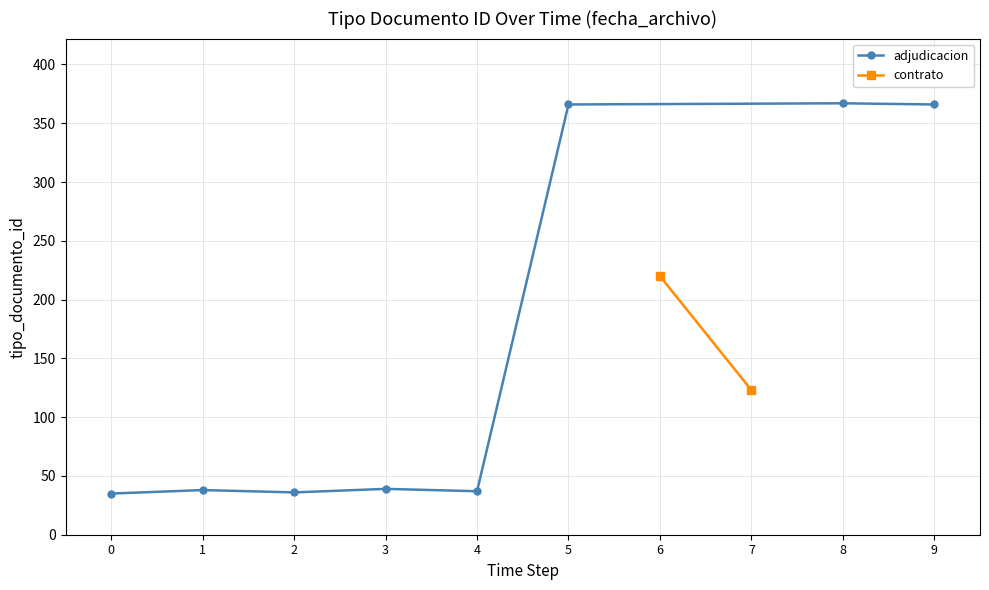

The value of adjudicacion at 1 is 38. True or false?

True